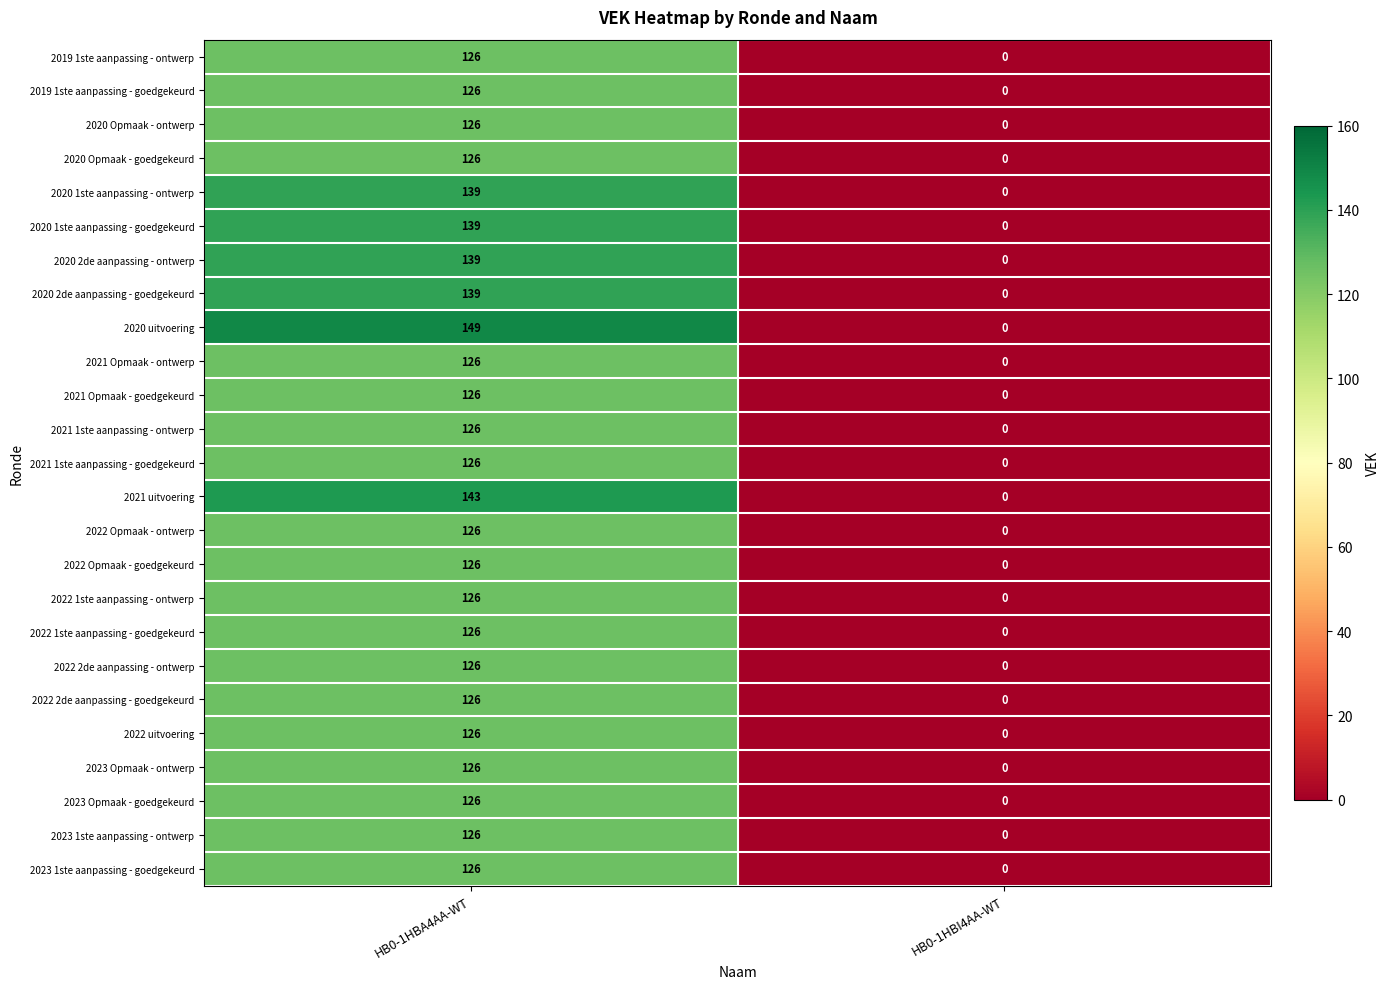

Is it true that 2021 Opmaak - ontwerp equals 0 at HB0-1HBI4AA-WT?

True